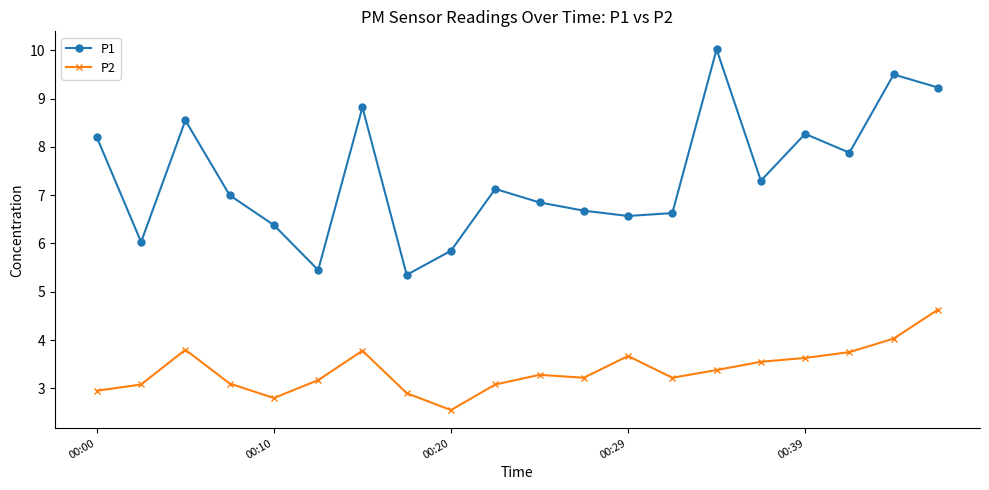

Which series has the largest range (max minus min)?

P1